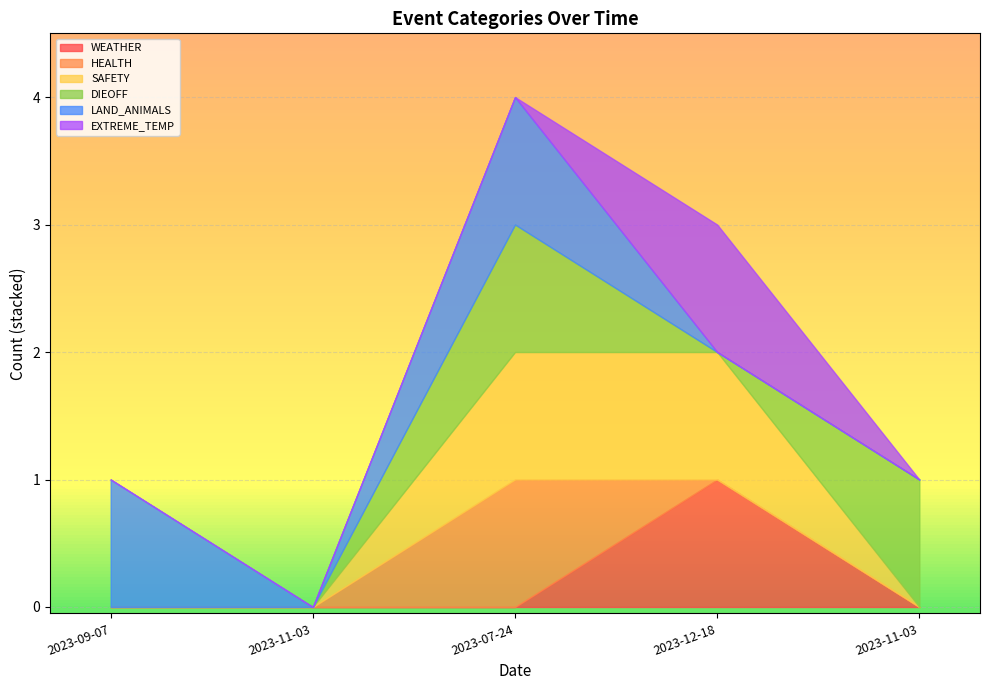

Between 2023-12-18 and 2023-11-03, which is larger?

2023-12-18